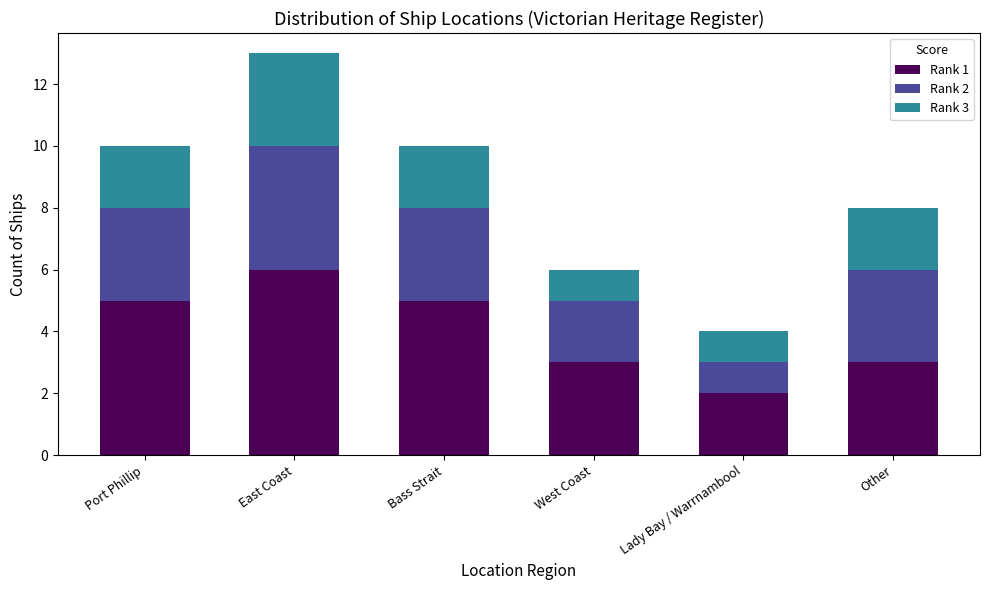

At which category is the sum across all series the highest?

East Coast